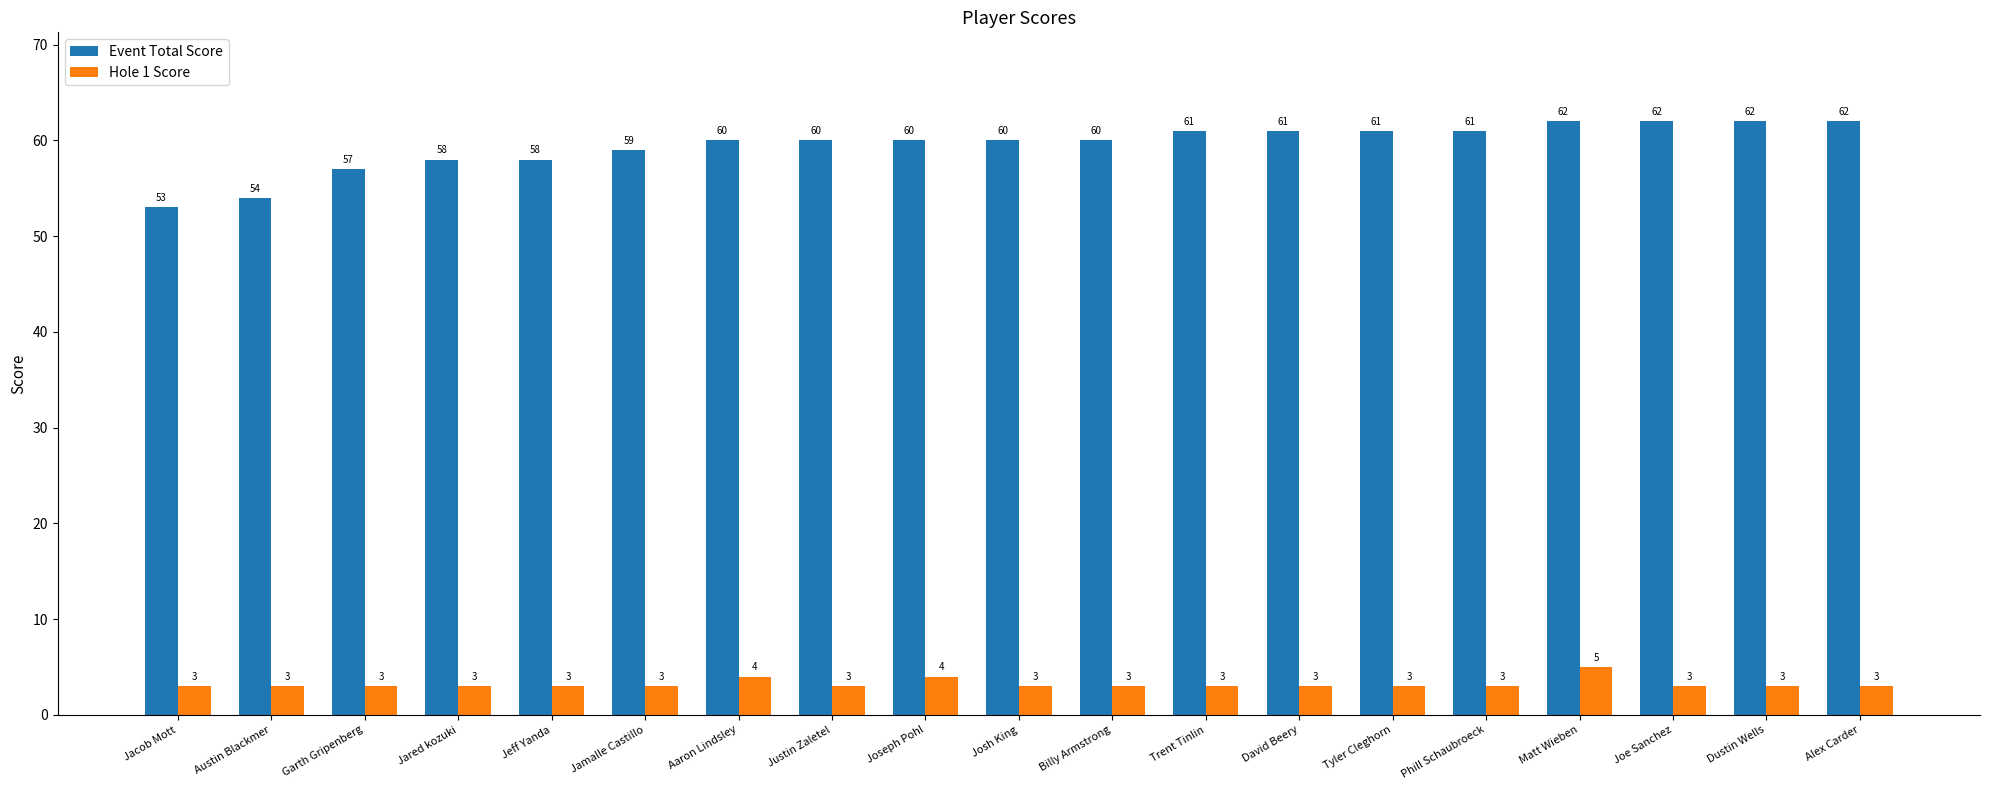

Rank the series at Joseph Pohl from highest to lowest value.

Event Total Score, Hole 1 Score